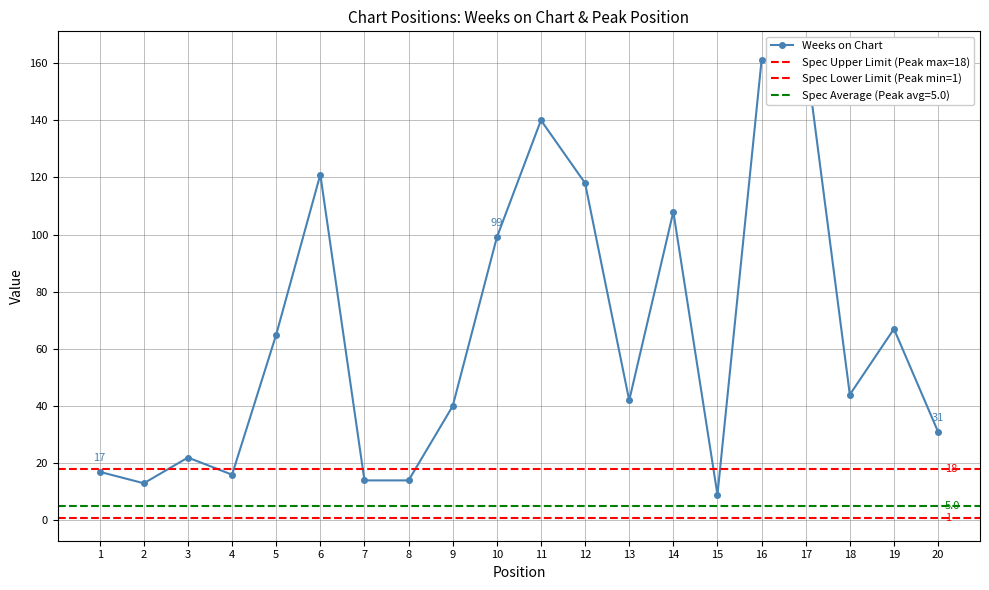

What is the ratio of the value at 18 to the value at 12?

0.4